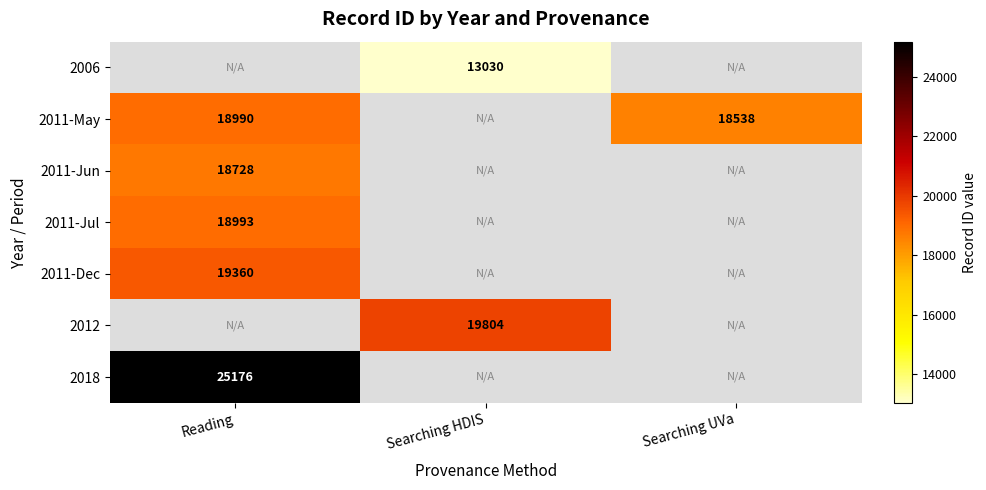

Is it true that 2011-May equals 18990 at Reading?

True